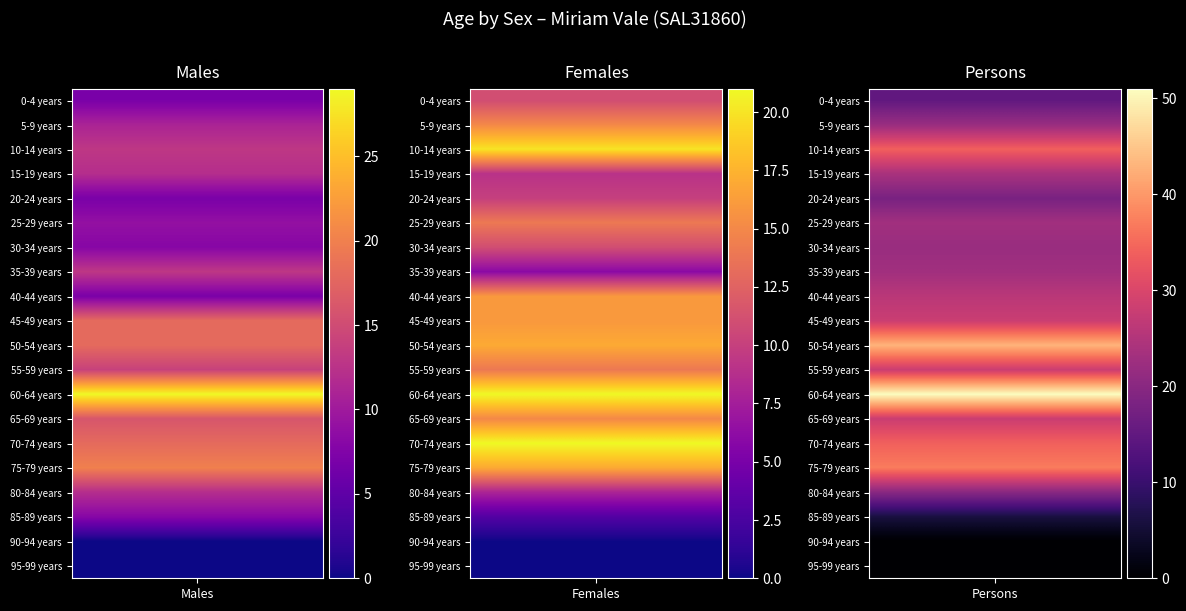

What is the difference between the 60-64 years values at Males and Persons?

22